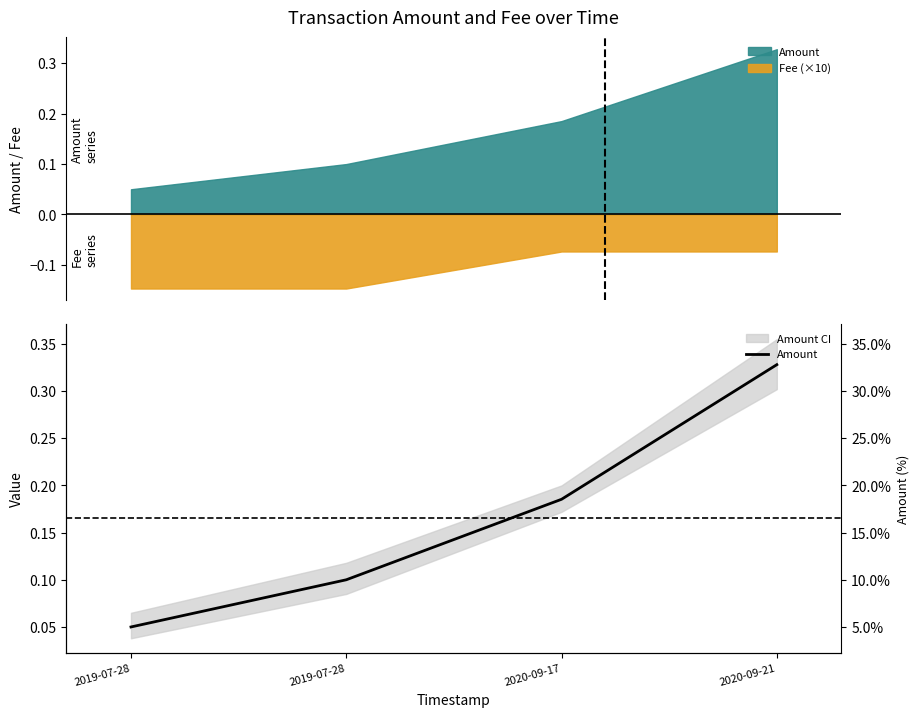

Rank the categories by value from lowest to highest.

2019-07-28, 2019-07-28, 2020-09-17, 2020-09-21